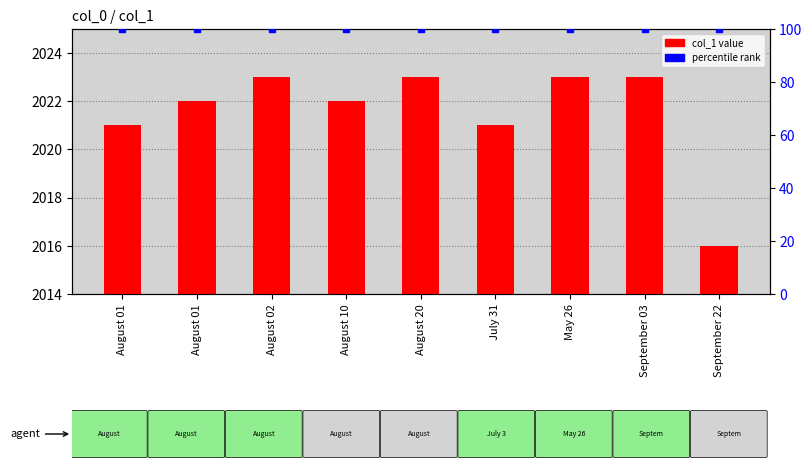

Does the chart contain stacked bars?

No